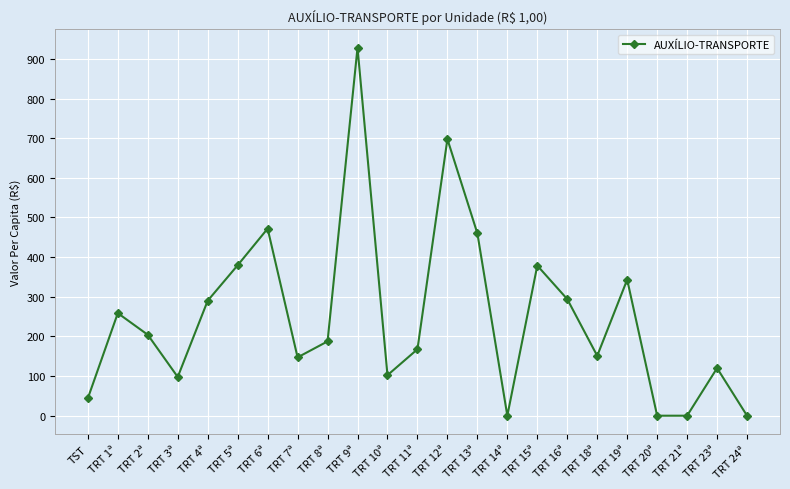

What is the label of the 19th point from the left?

TRT 19ª